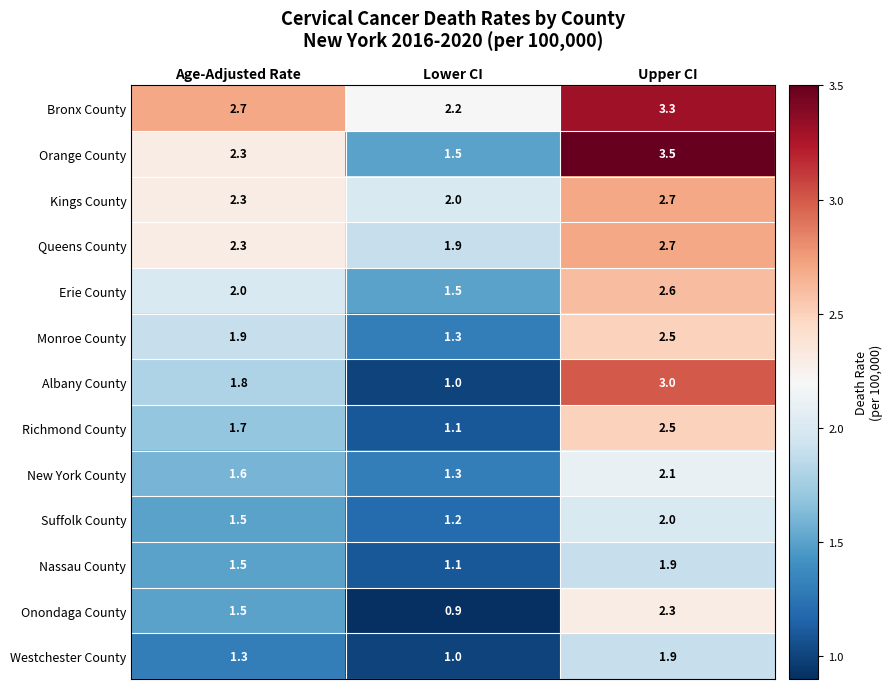

Rank the categories by Bronx County value from lowest to highest.

Lower CI, Age-Adjusted Rate, Upper CI